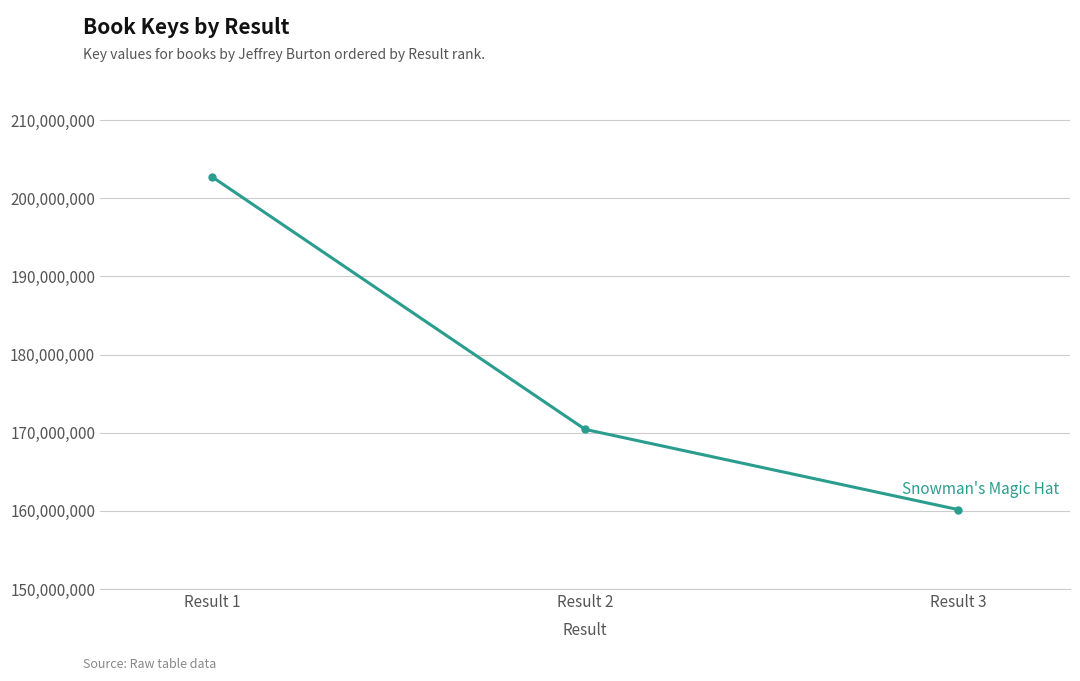

Between Result 3 and Result 2, which is larger?

Result 2